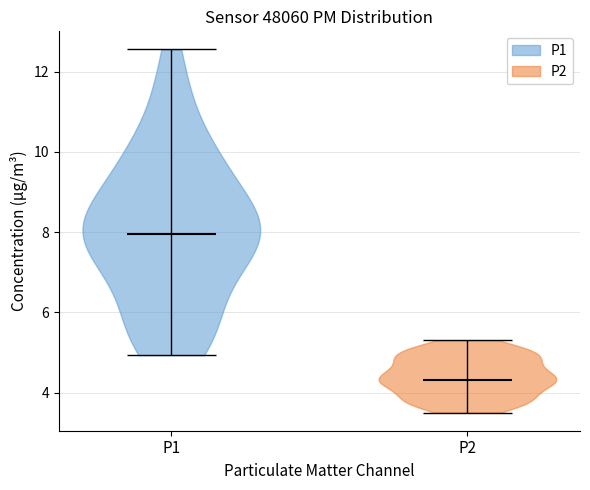

Where does the median line of the violin for P1 sit on the y-axis? The values are not printed on the chart, so give them approximately, as read against the axis.

8.0